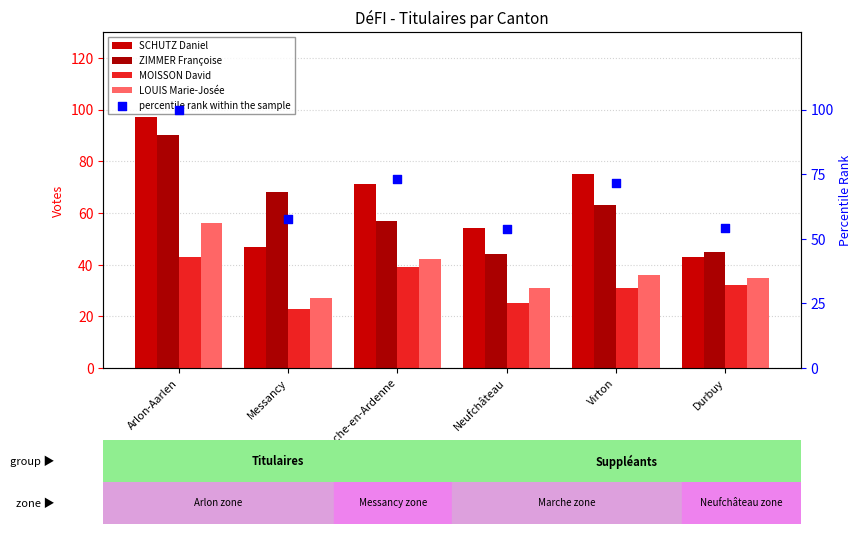

What is the total value across all series at Neufchâteau?

207.8